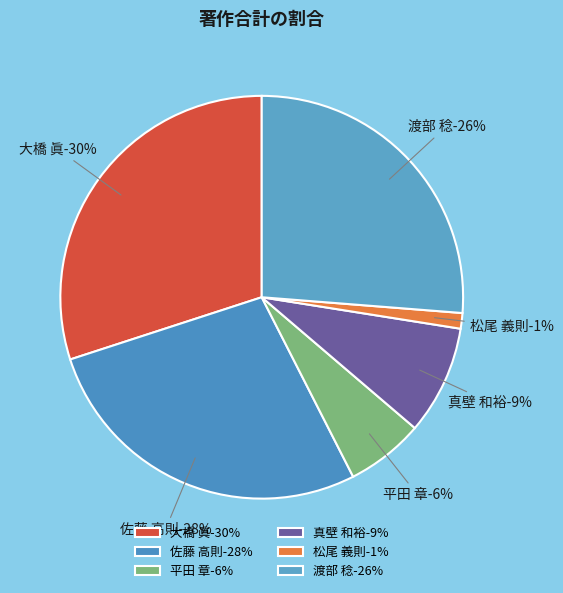

Which has a higher value, 平田 章 or 松尾 義則?

平田 章